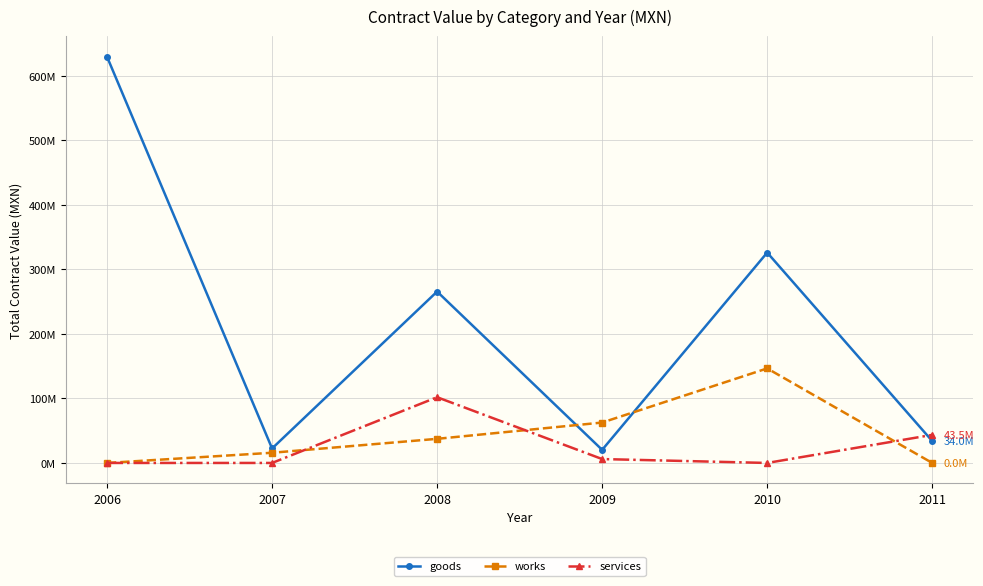

Is it true that services equals 68992367.0 at 2011?

False